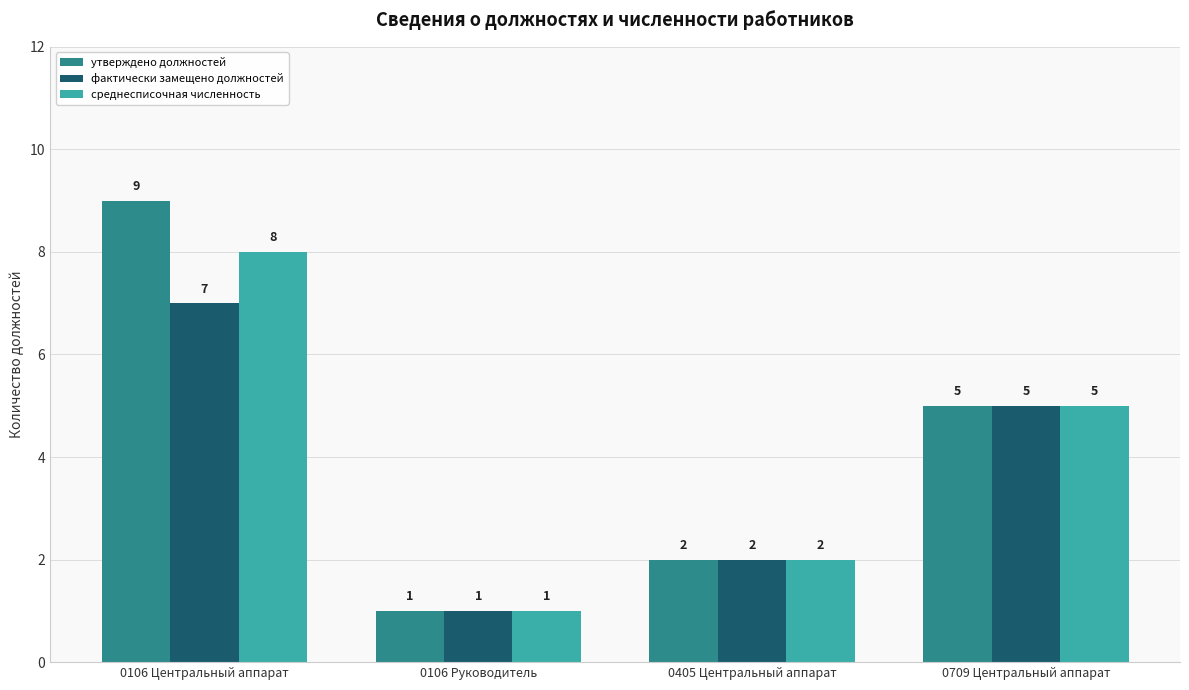

List the series in order of their peak value, lowest first.

фактически замещено должностей, среднесписочная численность, утверждено должностей